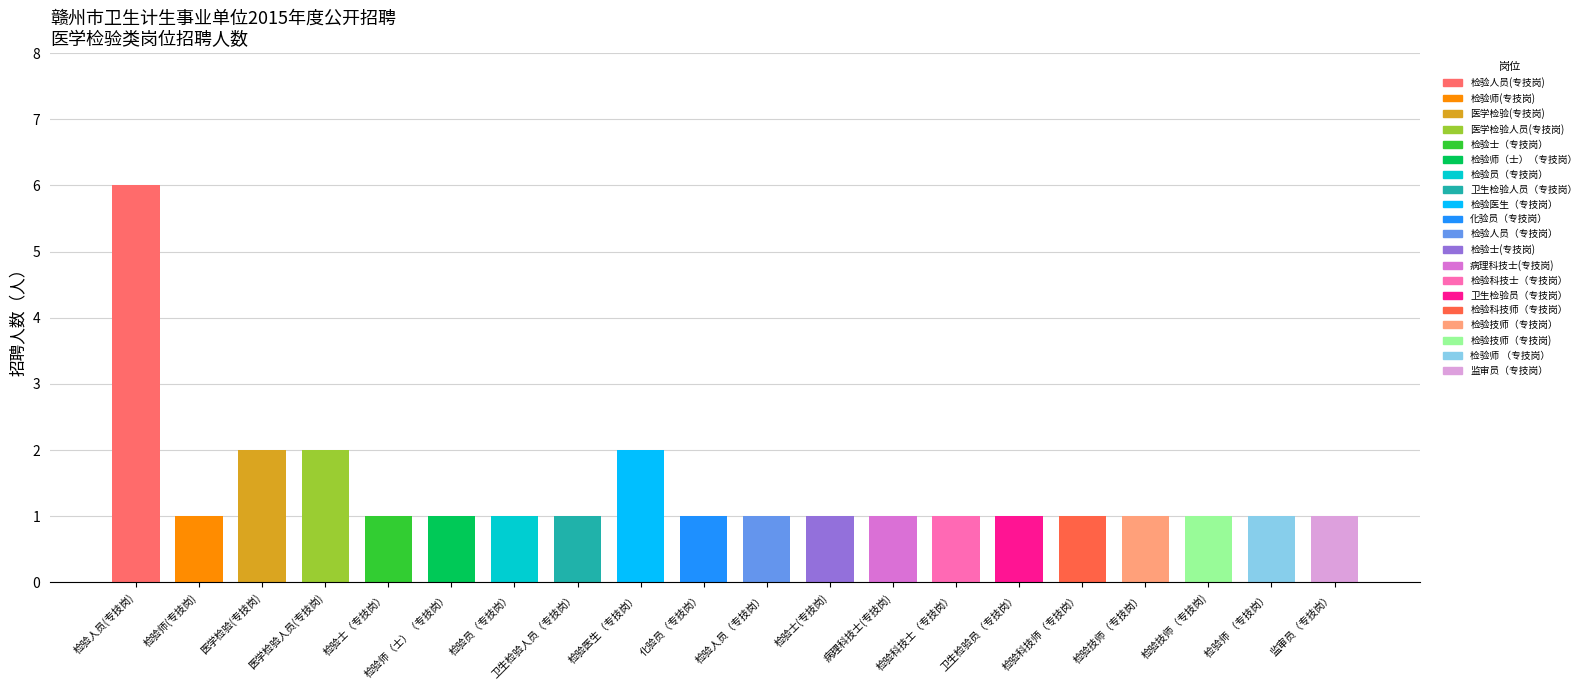

Are the bars horizontal?

No